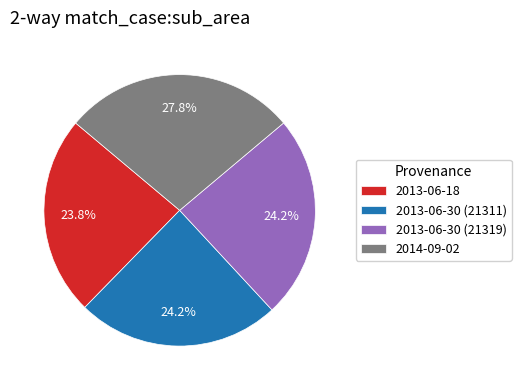

What percentage is the 2013-06-18 slice, to the nearest percent?

24%